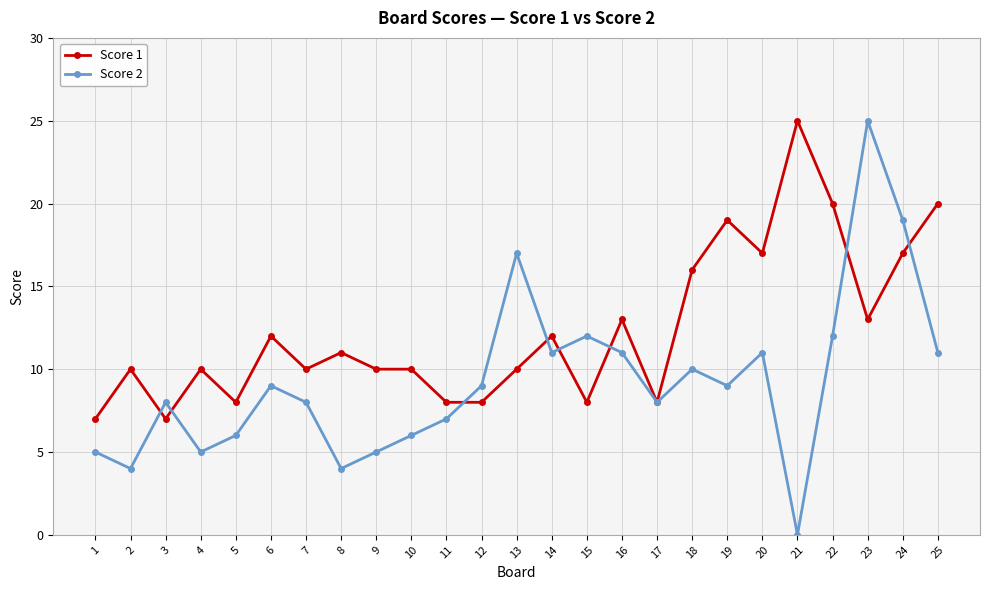

Read the Score 2 value at 3.

8